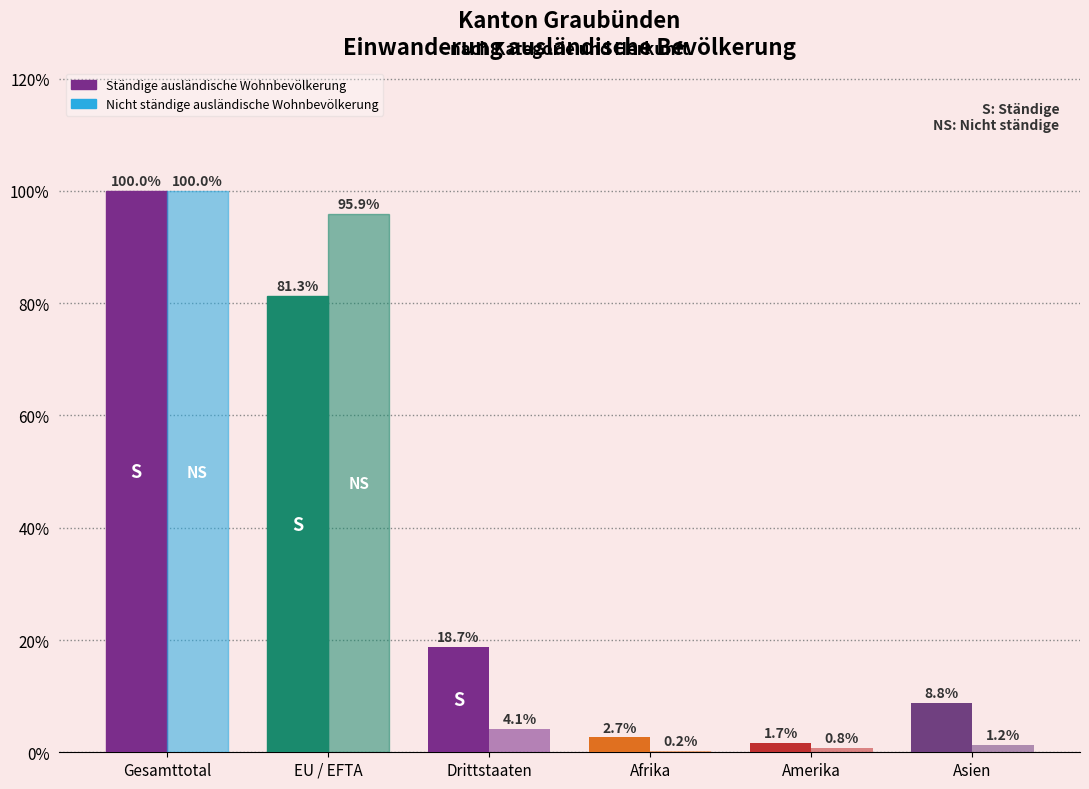

Does the chart contain stacked bars?

No